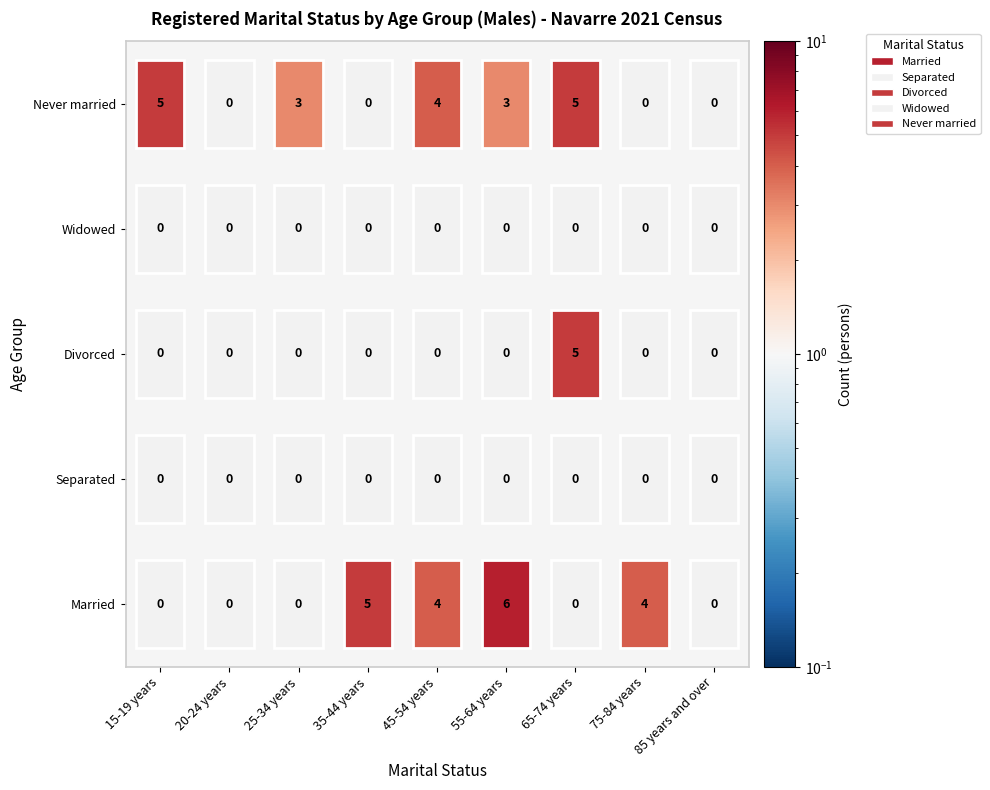

Rank the series by their maximum value, from highest to lowest.

Married, Divorced, Never married, Separated, Widowed